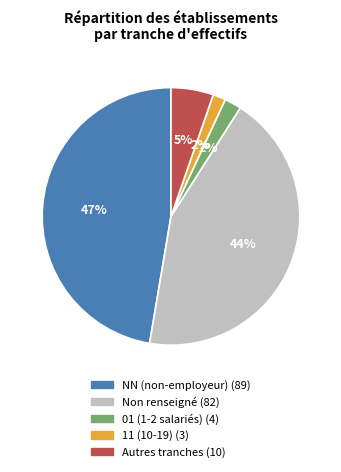

Is there any slice that represents more than half of the pie?

No